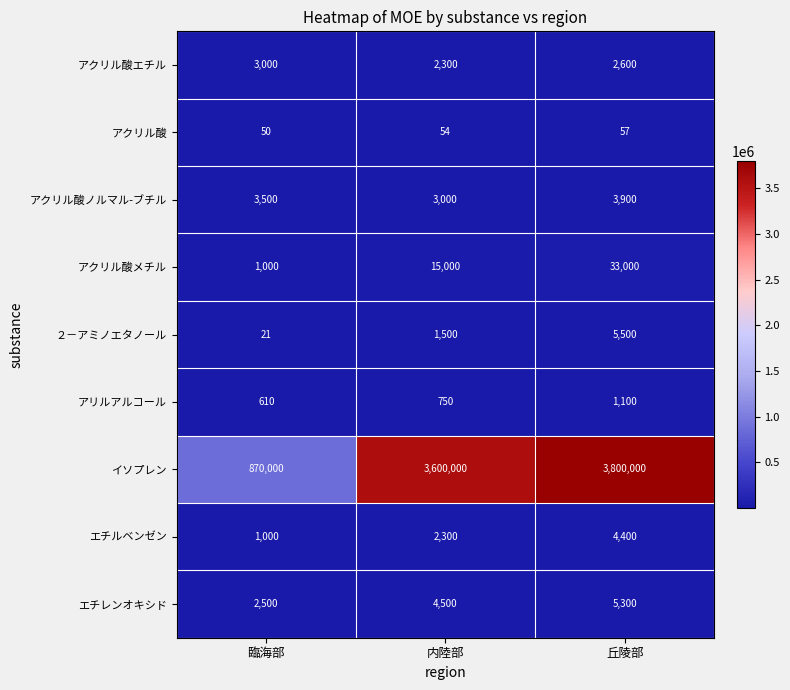

List the labels in order of アクリル酸エチル value, smallest first.

内陸部, 丘陵部, 臨海部